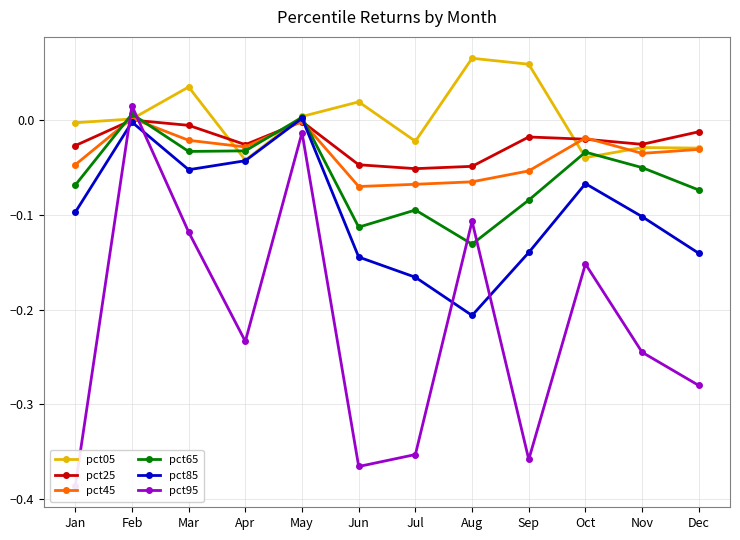

Rank the categories by pct45 value from highest to lowest.

Feb, May, Oct, Mar, Apr, Dec, Nov, Jan, Sep, Aug, Jul, Jun